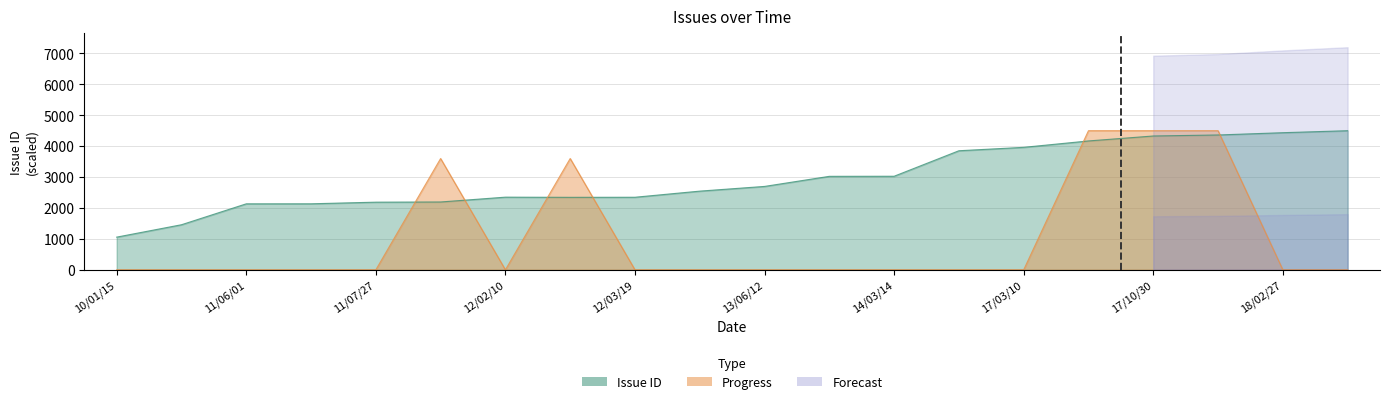

At which label is Progress closest to 2250?

2012/02/08